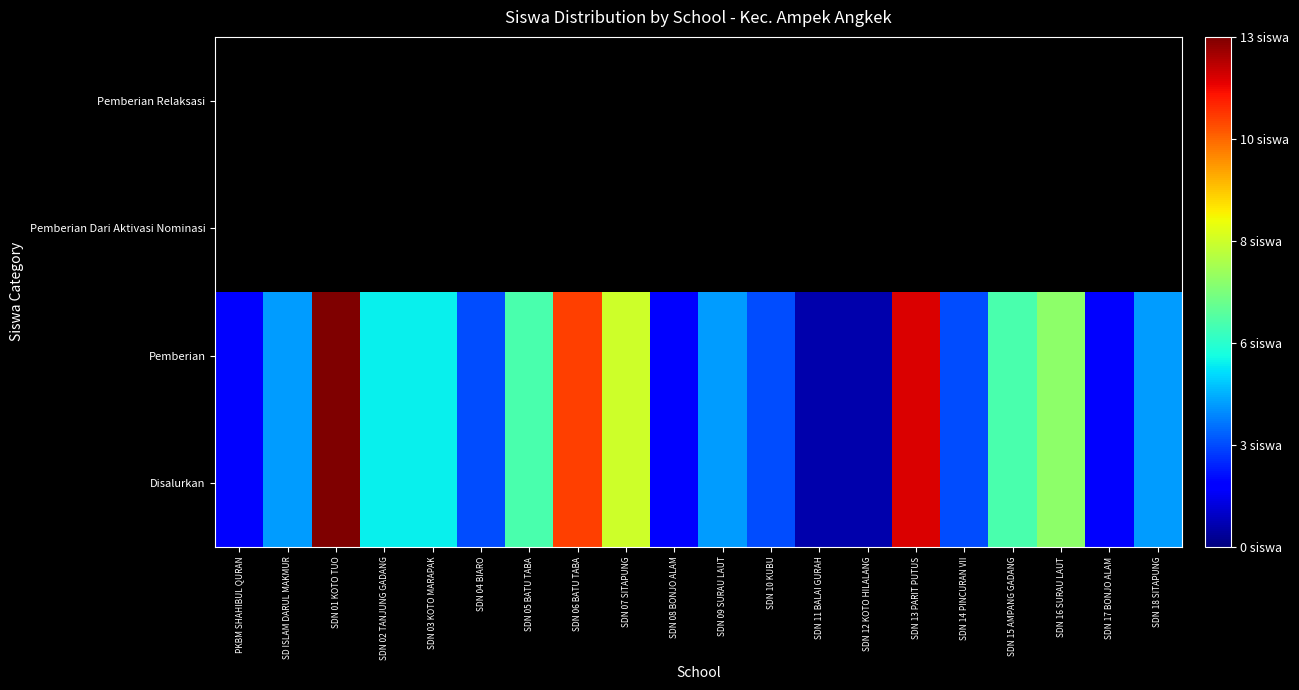

At SDN 06 BATU TABA, list the series in order from largest to smallest.

Disalurkan, Pemberian, Pemberian Dari Aktivasi Nominasi, Pemberian Relaksasi